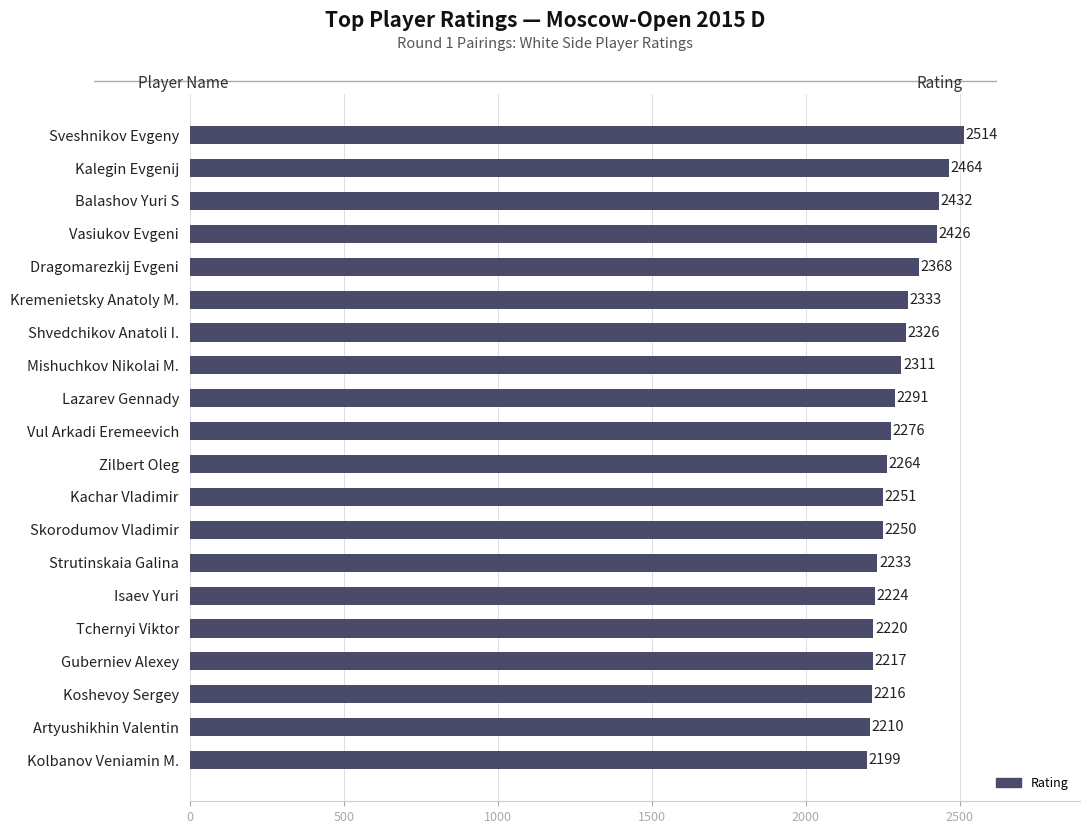

The value at Guberniev Alexey is 2217. True or false?

True